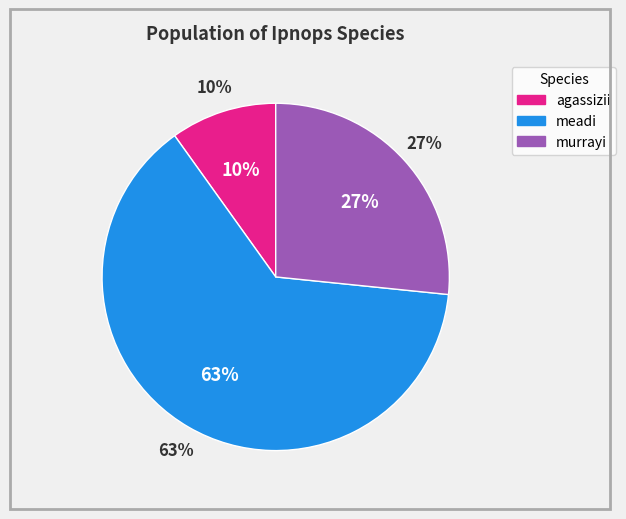

To the nearest percent, what is the combined percentage of murrayi and agassizii?

37%